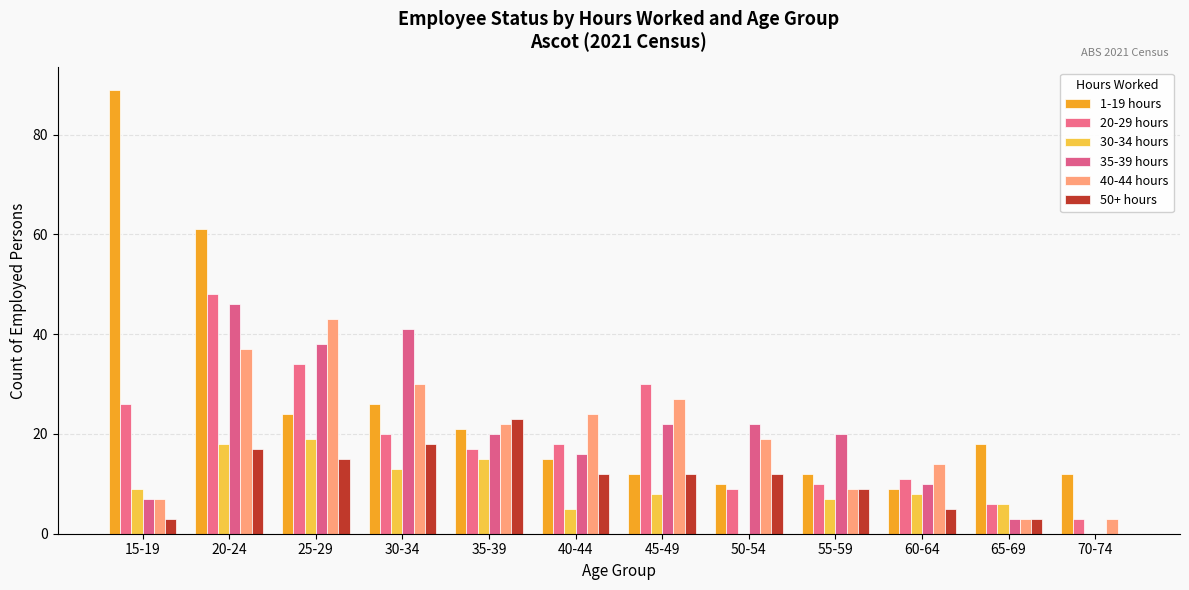

What is the total value across all series at 30-34?

148